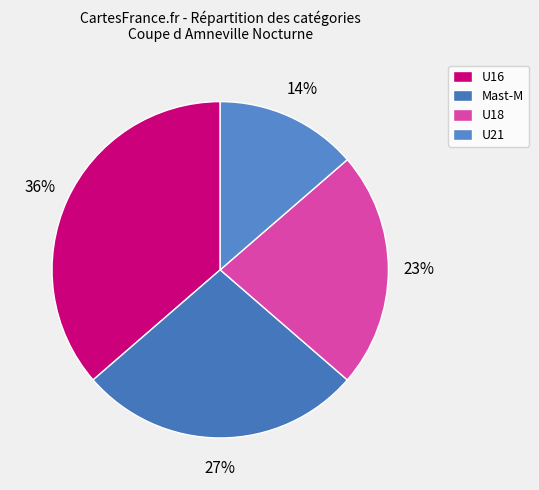

How many slices are in this pie chart?

4